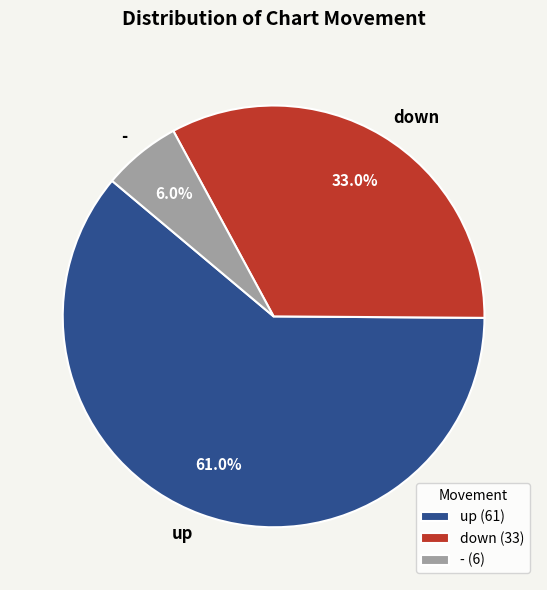

To the nearest percent, what portion does - represent?

6%